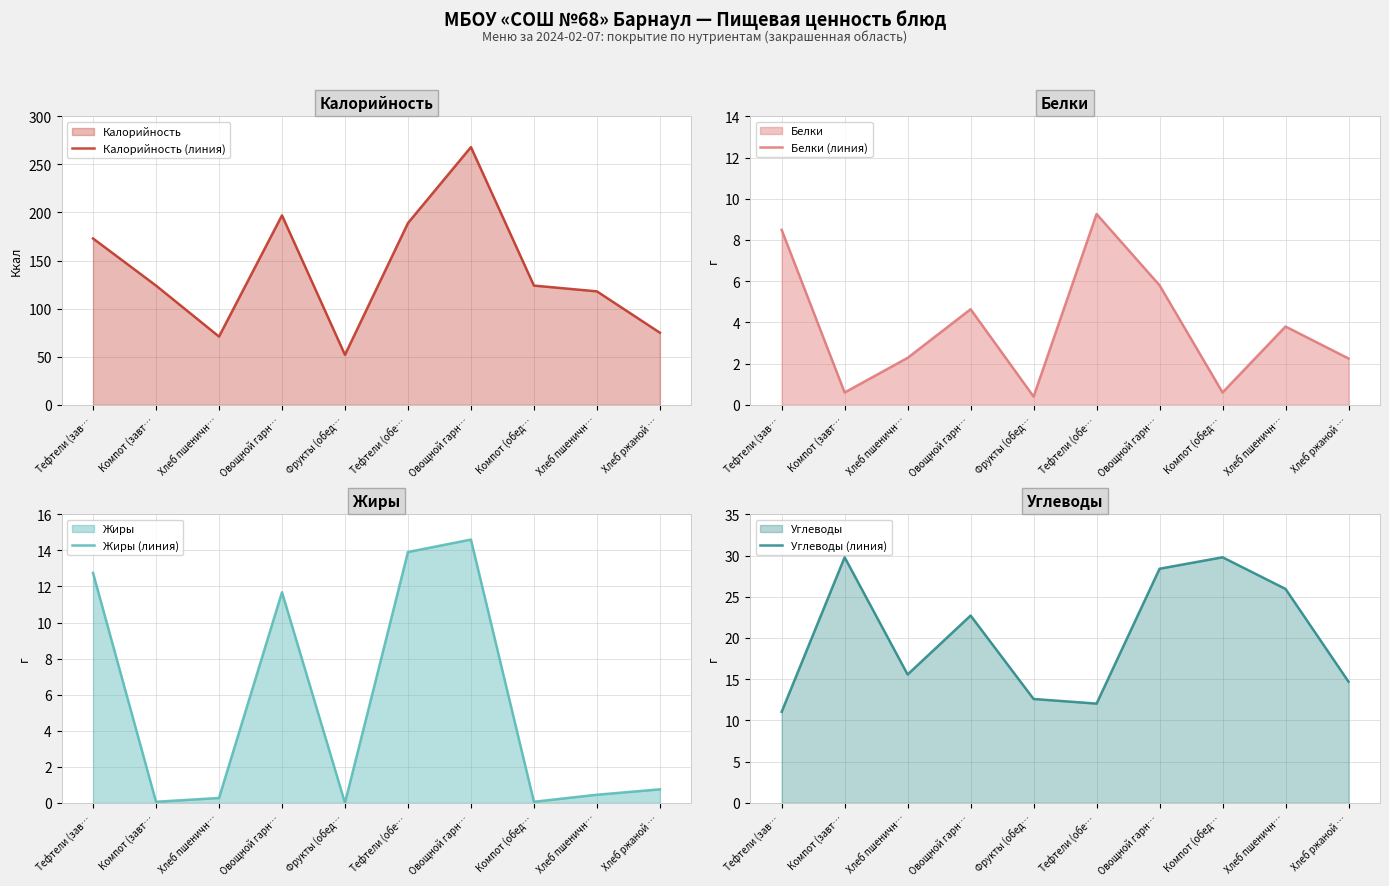

How many lines are shown in the chart?

4